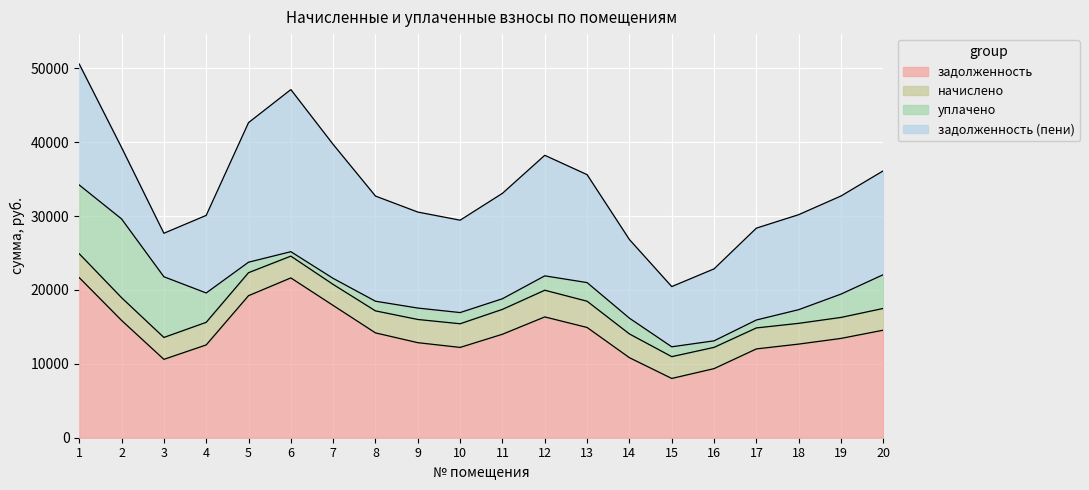

Count the number of categories in the chart.

20